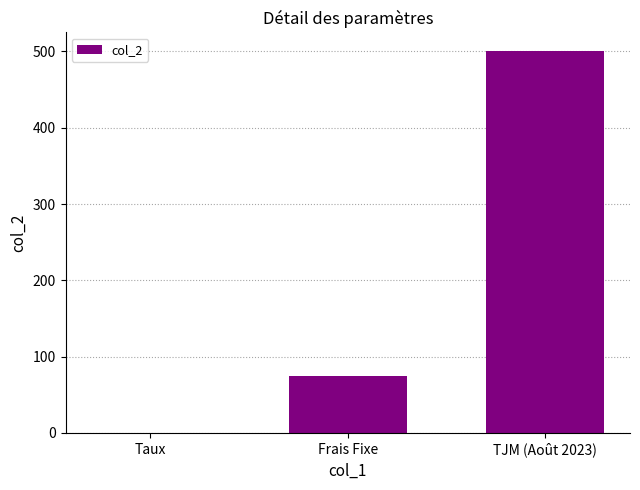

What is the approximate value at TJM (Août 2023)?

500.0